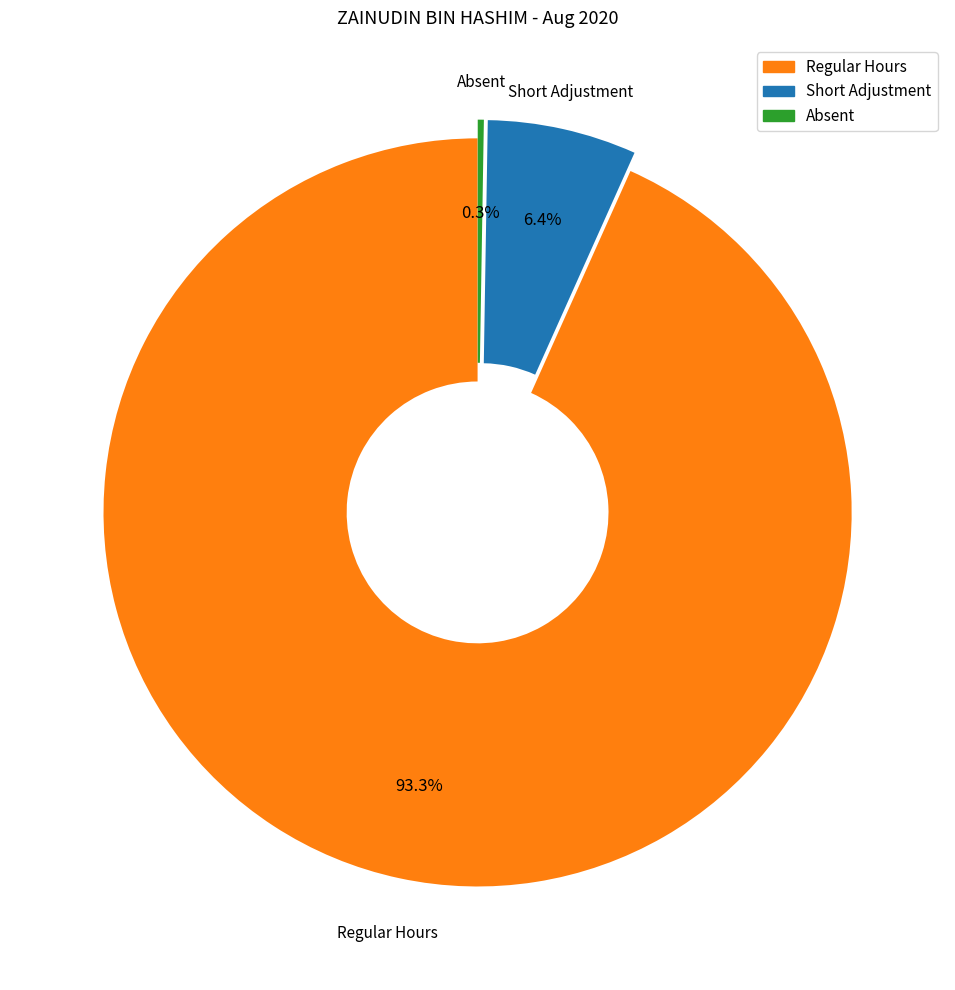

Is there a majority slice in this chart?

Yes